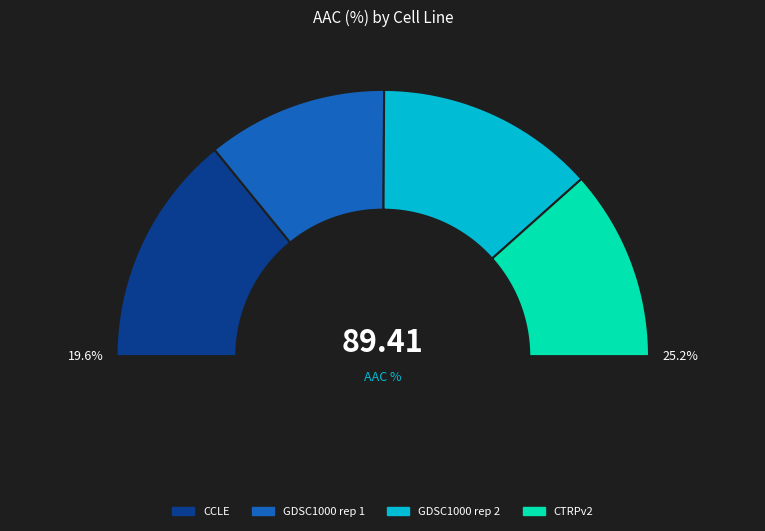

What is the smallest slice in the pie chart?

GDSC1000 rep 1